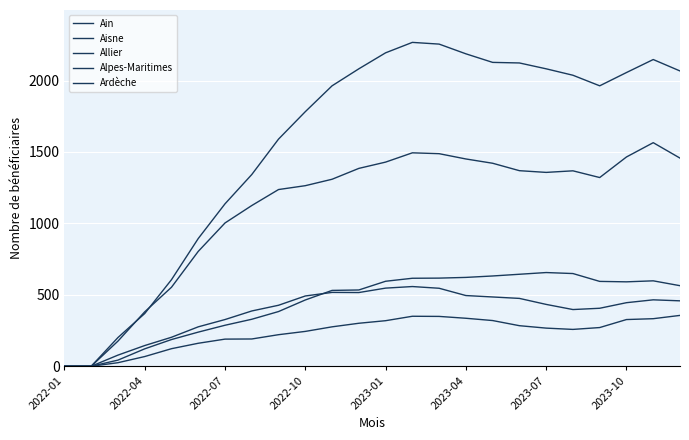

How many values in the Aisne series are below 2037?

12